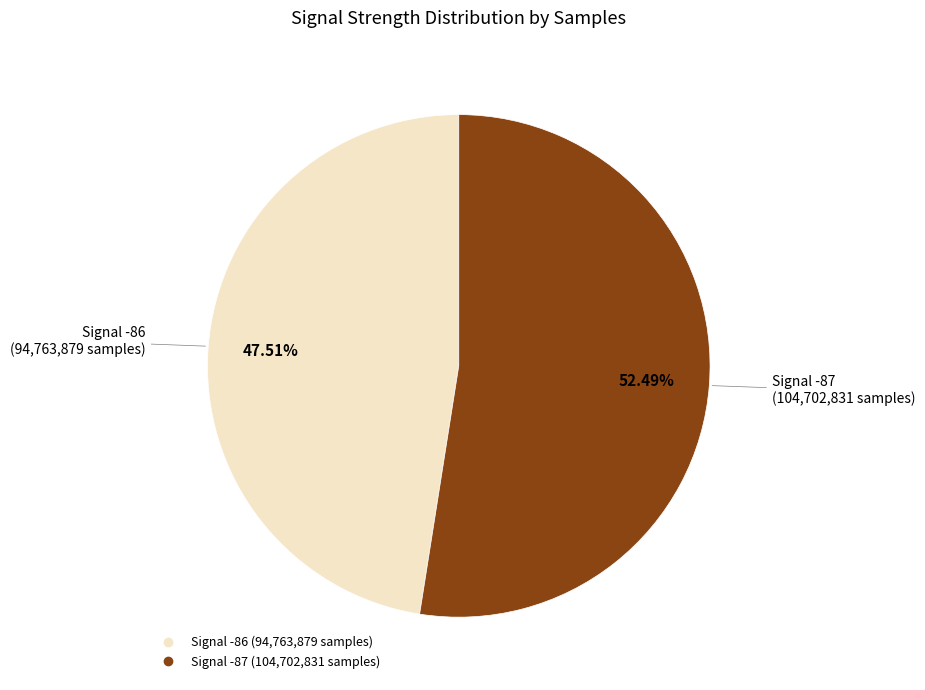

Does any single category account for the majority?

Yes